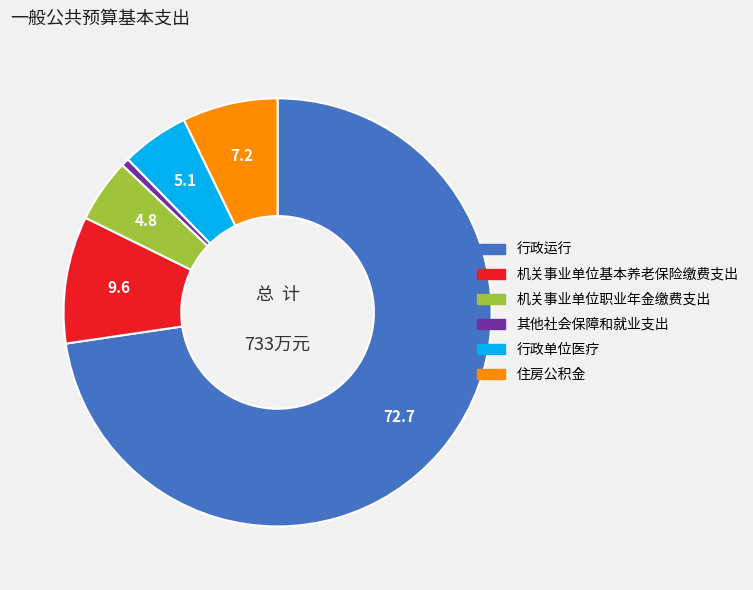

What is the majority slice?

行政运行